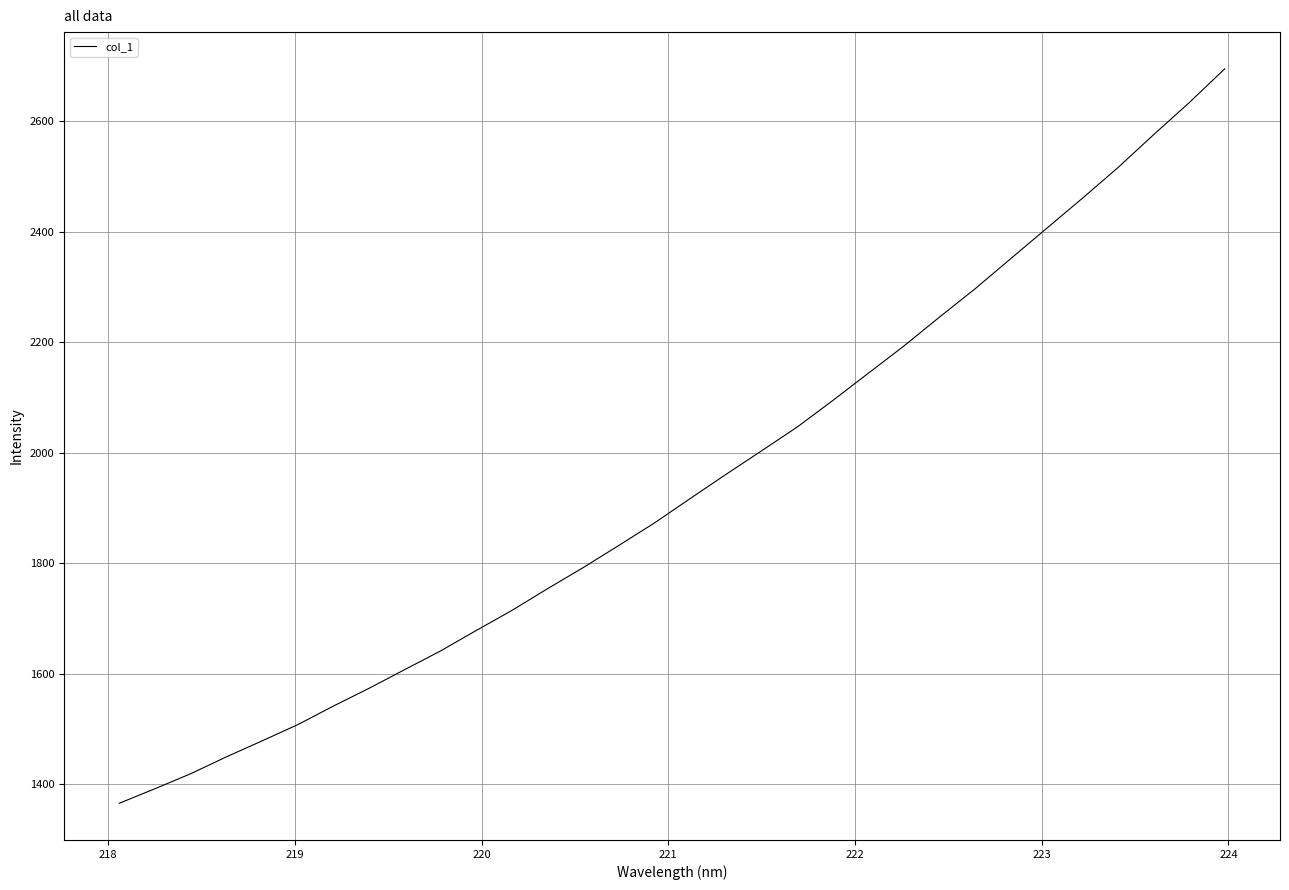

Does the chart have visible grid lines?

Yes